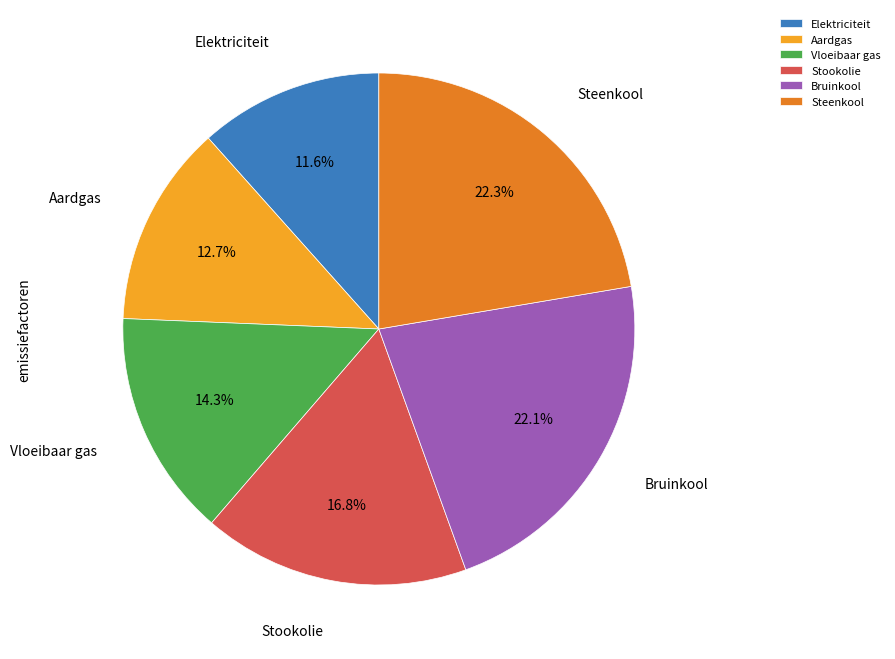

What is the smallest slice in the pie chart?

Elektriciteit